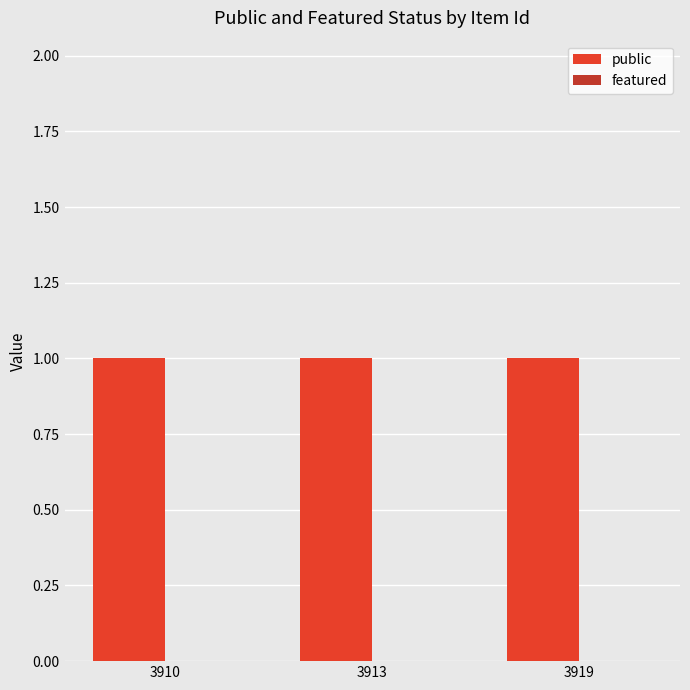

At how many categories does at least one series exceed 0?

3